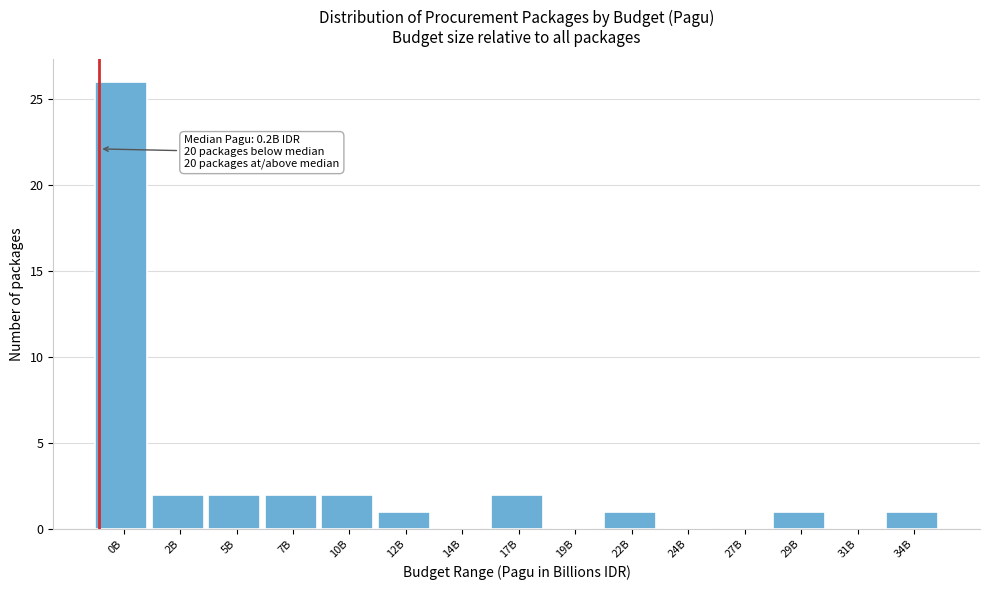

Reading left to right, list all the values displayed in this chart.

0B=26	2B=2	5B=2	7B=2	10B=2	12B=1	14B=0	17B=2	19B=0	22B=1	24B=0	27B=0	29B=1	31B=0	34B=1